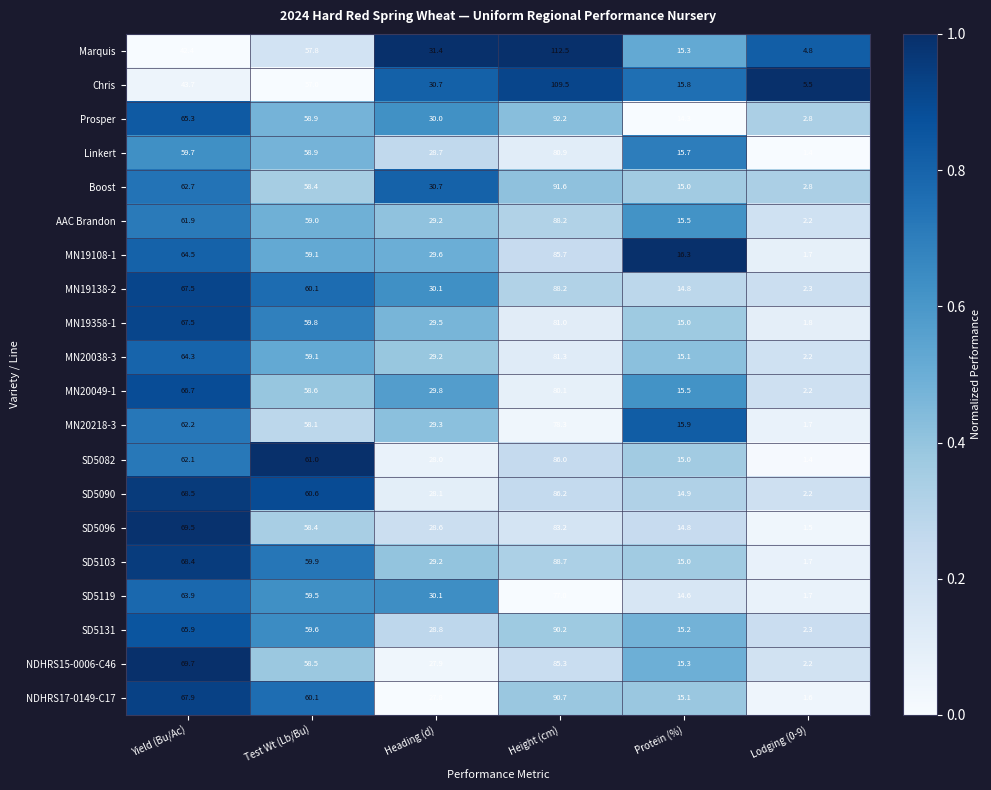

At which label is Prosper closest to 47?

Test Wt (Lb/Bu)